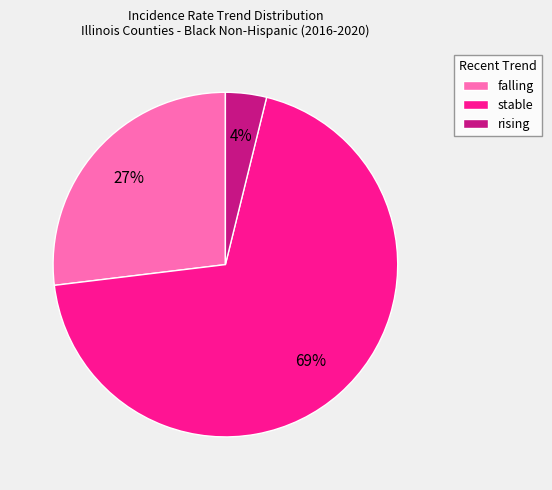

What is the ratio of the value at falling to the value at stable?

0.4